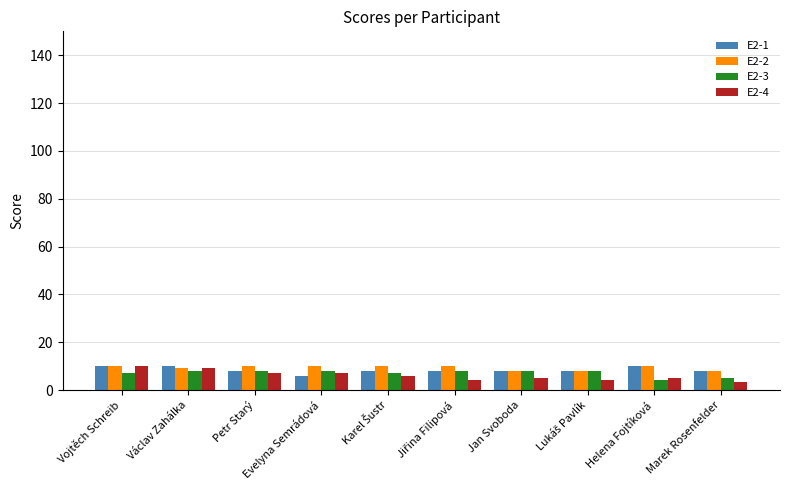

How many data points in E2-3 are less than 8?

4